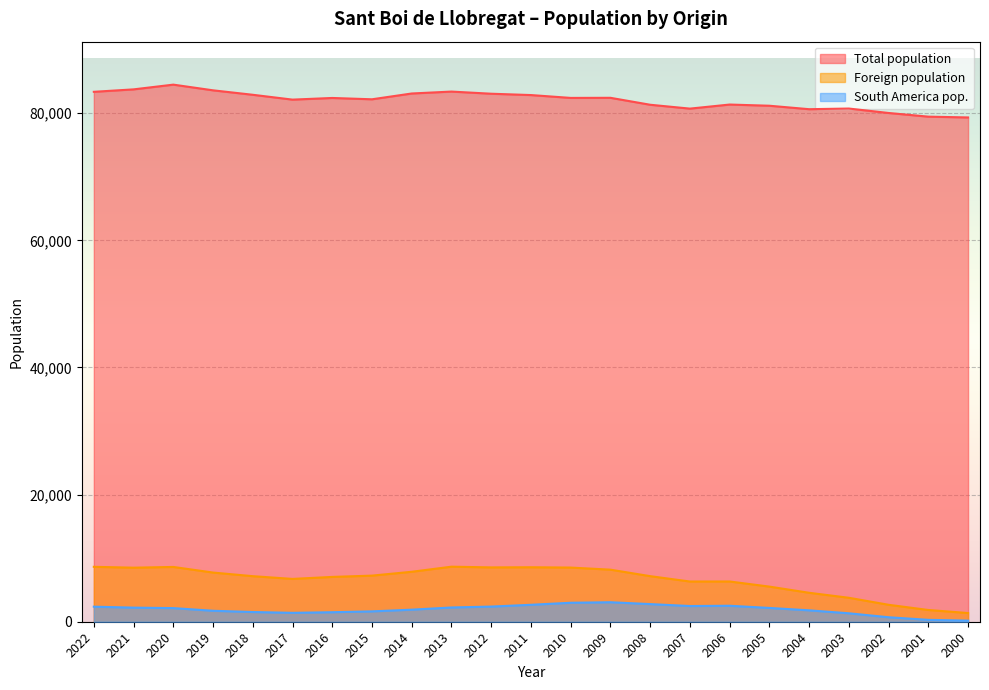

True or false: Foreign population and South America pop. cross at least once.

False